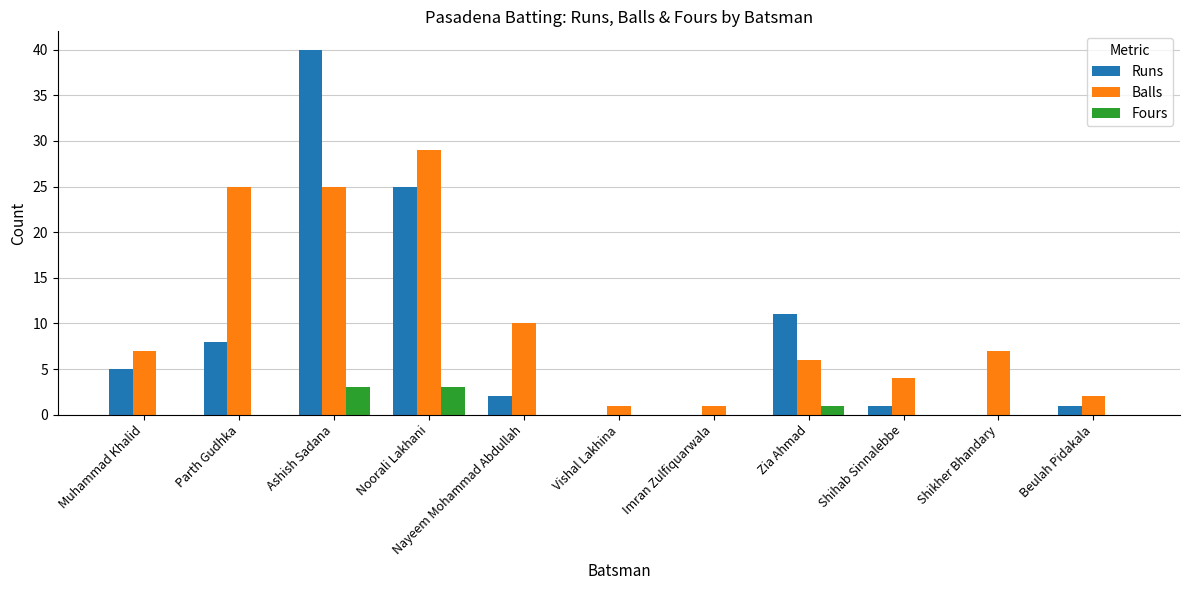

Which series changed the most between Muhammad Khalid and Vishal Lakhina?

Balls